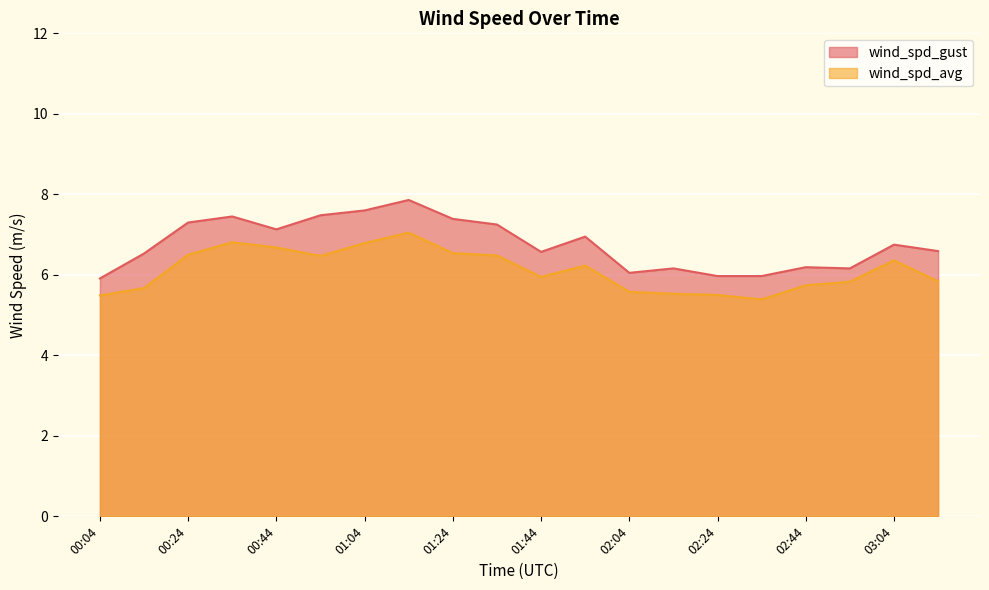

Reading left to right, what are all the values shown in this chart?

wind_spd_gust: 00:04=5.9	00:14=6.5	00:24=7.3	00:34=7.5	00:44=7.1	00:54=7.5	01:04=7.6	01:14=7.9	01:24=7.4	01:34=7.2	01:44=6.6	01:54=7.0	02:04=6.0	02:14=6.2	02:24=6.0	02:34=6.0	02:44=6.2	02:54=6.2	03:04=6.8	03:14=6.6
wind_spd_avg: 00:04=5.5	00:14=5.7	00:24=6.5	00:34=6.8	00:44=6.7	00:54=6.5	01:04=6.8	01:14=7.0	01:24=6.5	01:34=6.5	01:44=6.0	01:54=6.2	02:04=5.6	02:14=5.5	02:24=5.5	02:34=5.4	02:44=5.7	02:54=5.8	03:04=6.4	03:14=5.8